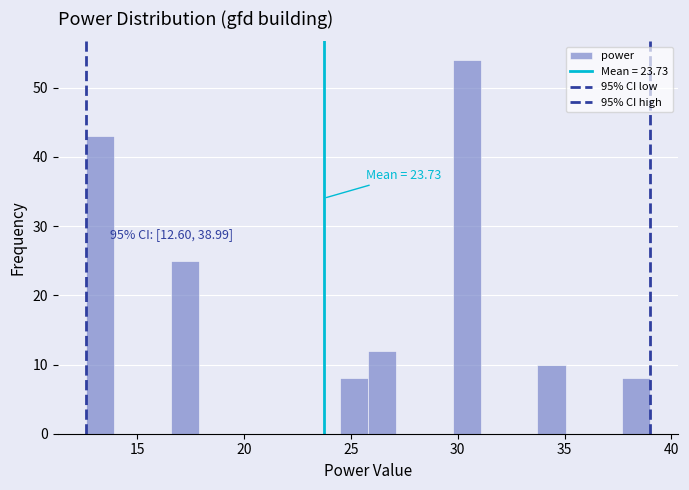

Around what value on the x-axis is the tallest bar? Give the approximate position of its centre, as read against the axis.

30.5